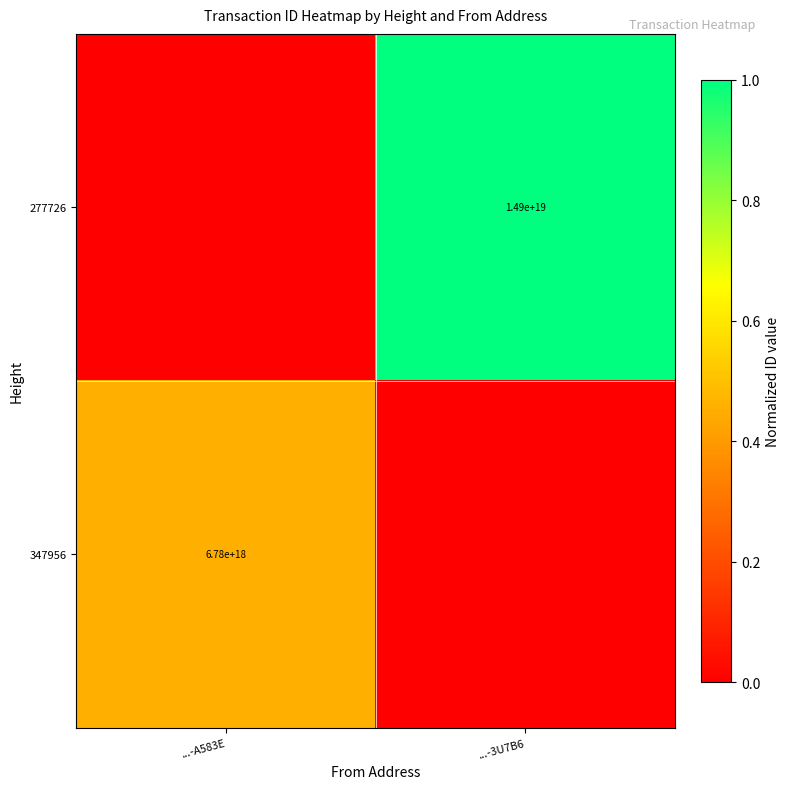

The 347956 series shows 6780000000000000000 at ...-A583E. True or false?

True